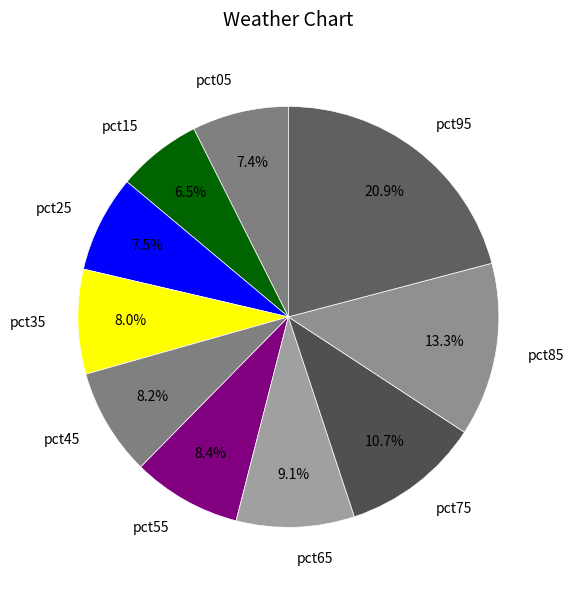

To the nearest percent, what portion does pct85 represent?

13%